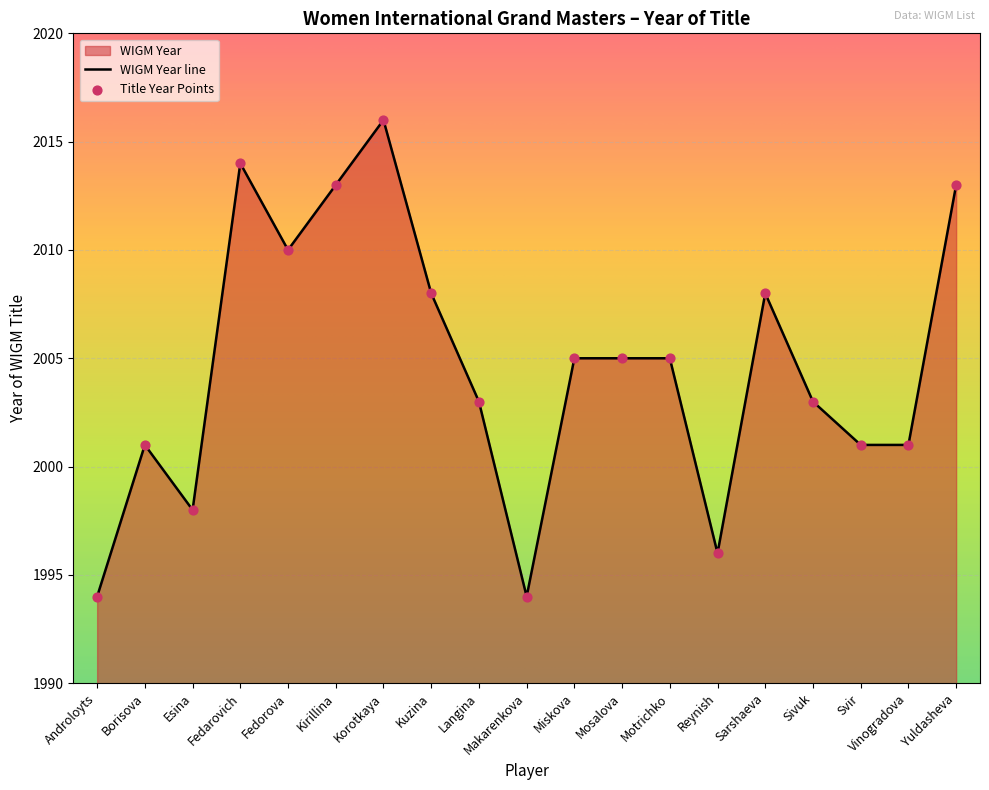

What is the change in value from Sarshaeva to Vinogradova?

-7